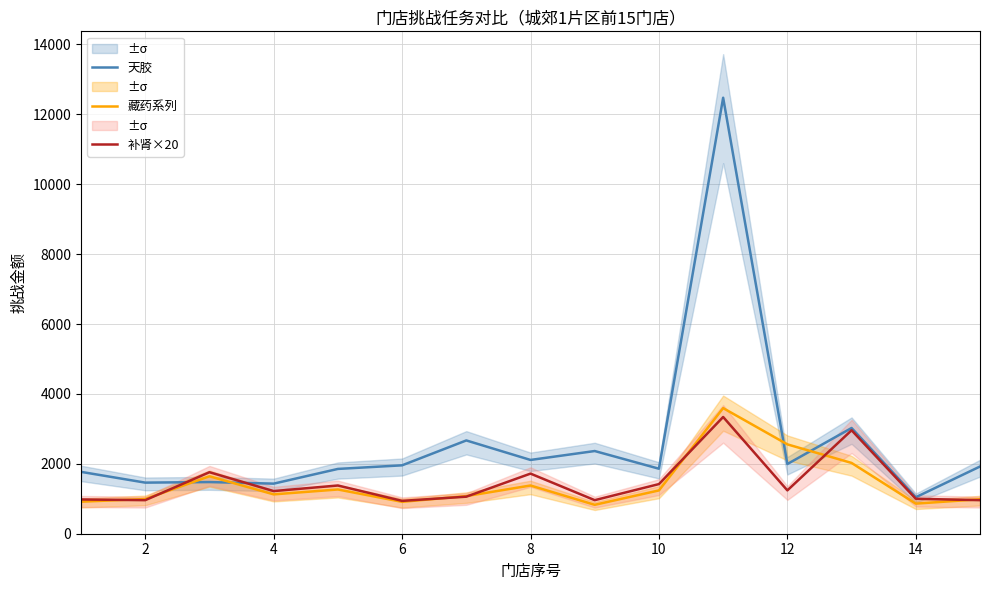

What is the approximate value of 天胶 at 10?

1860.0